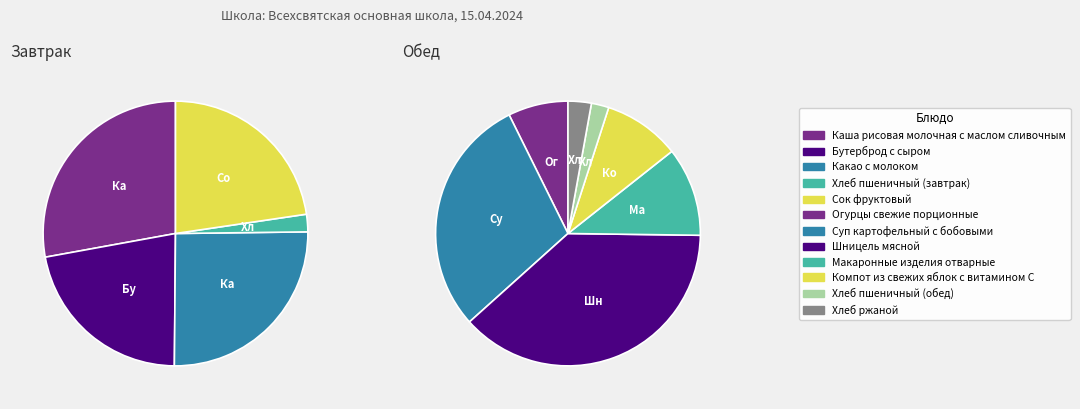

Is Бутерброд с сыром the majority of the pie?

No